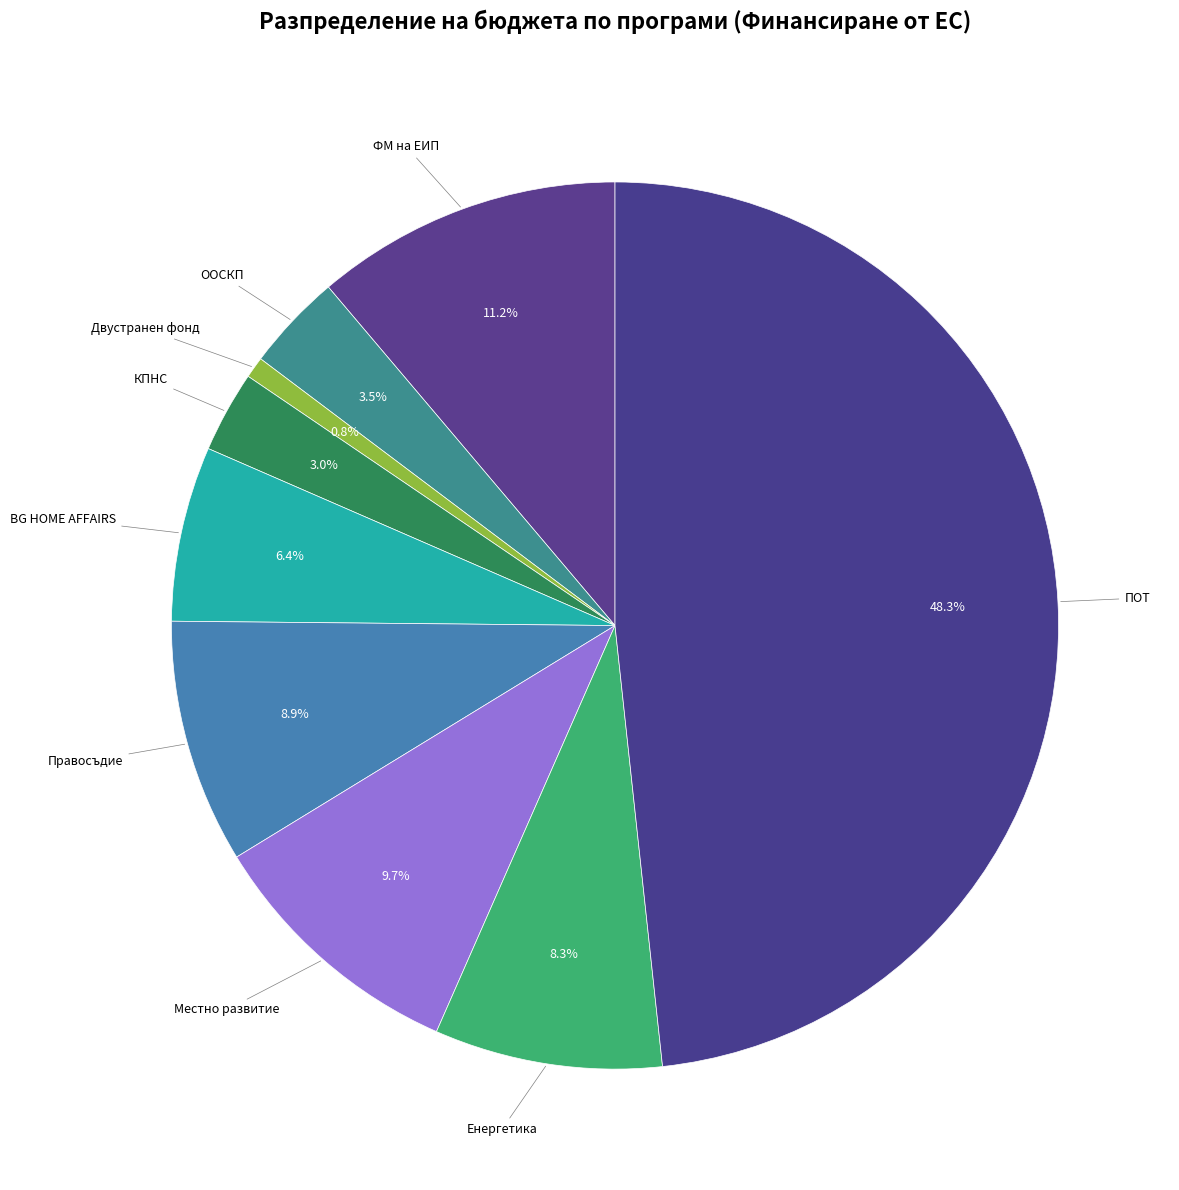

How many segments does this pie chart have?

9